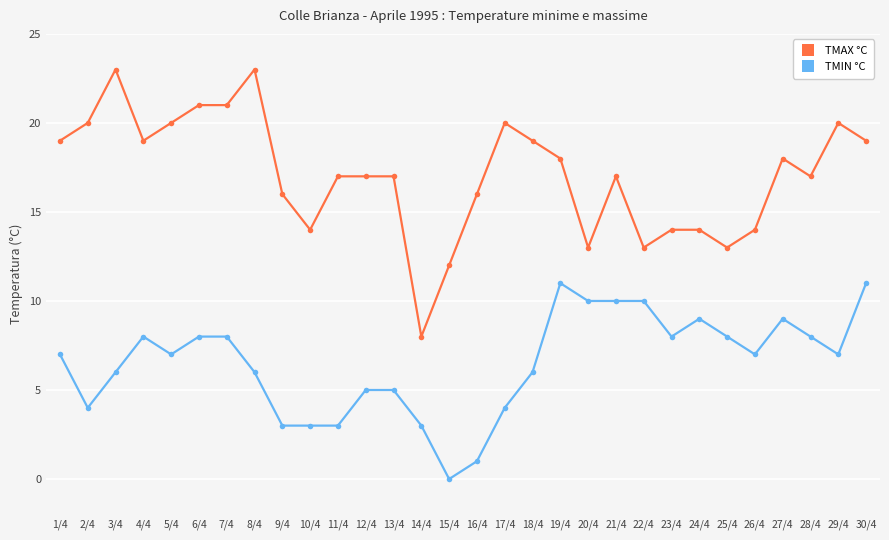

What are all the series names shown in the legend?

TMAX °C, TMIN °C